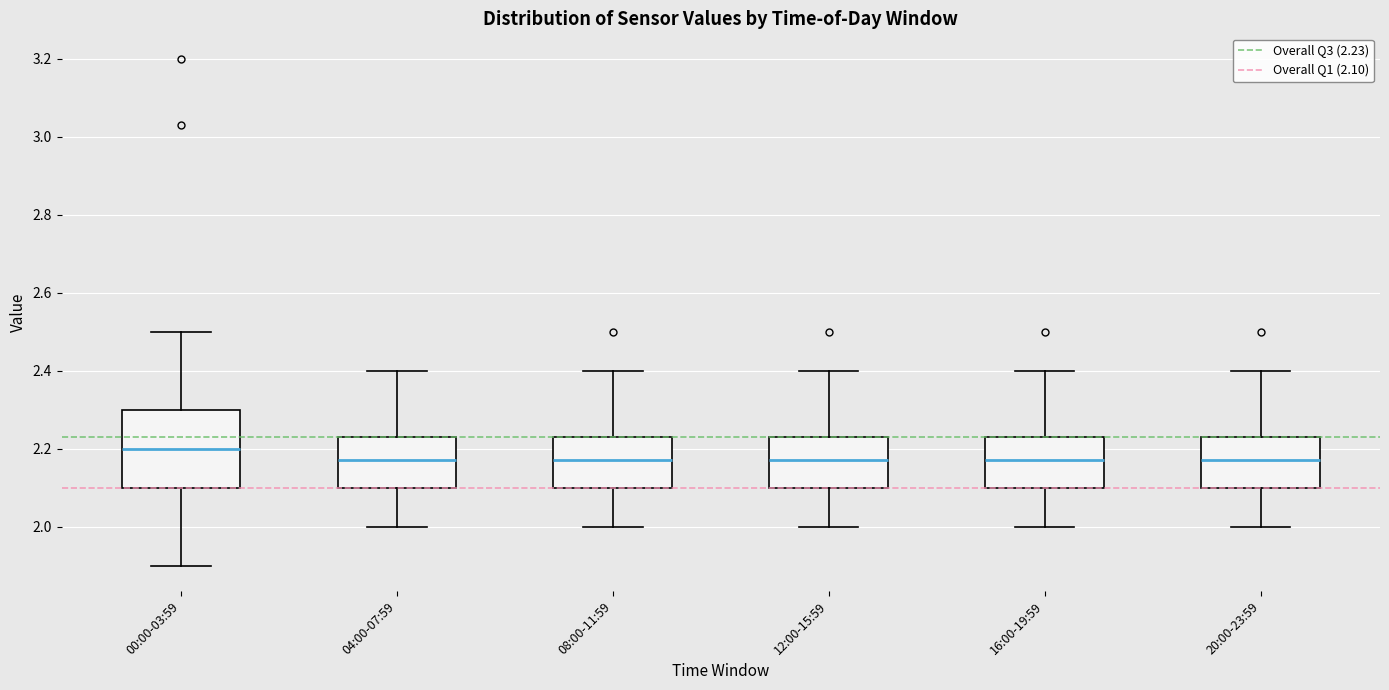

Reading left to right, read every box against the y-axis: the position of its median line, the range the box covers, and the ends of its whiskers. The values are not printed on the chart, so give them approximately, as read against the axis.

00:00-03:59: median 2.20, box 2.10 to 2.30, whiskers 1.90 to 2.50
04:00-07:59: median 2.18, box 2.10 to 2.24, whiskers 2.00 to 2.40
08:00-11:59: median 2.18, box 2.10 to 2.24, whiskers 2.00 to 2.40
12:00-15:59: median 2.18, box 2.10 to 2.24, whiskers 2.00 to 2.40
16:00-19:59: median 2.18, box 2.10 to 2.24, whiskers 2.00 to 2.40
20:00-23:59: median 2.18, box 2.10 to 2.24, whiskers 2.00 to 2.40